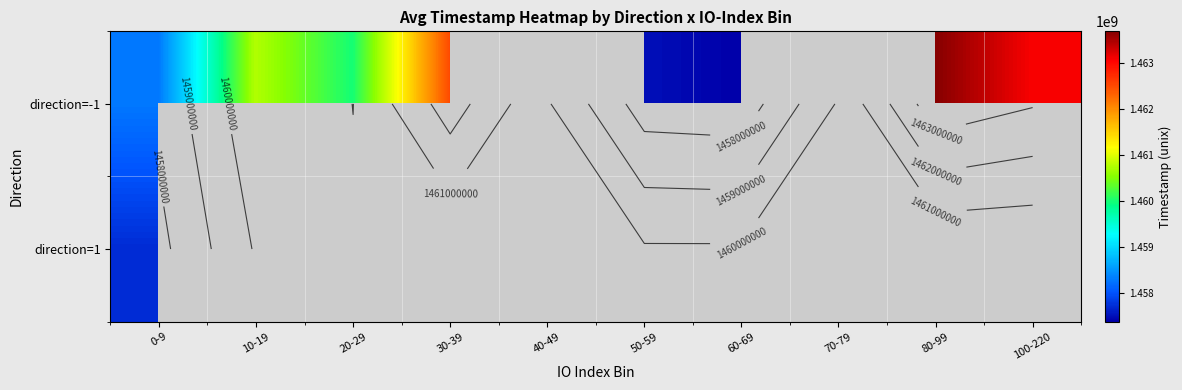

What is the lowest value of the direction=-1 series?

1457385810.0